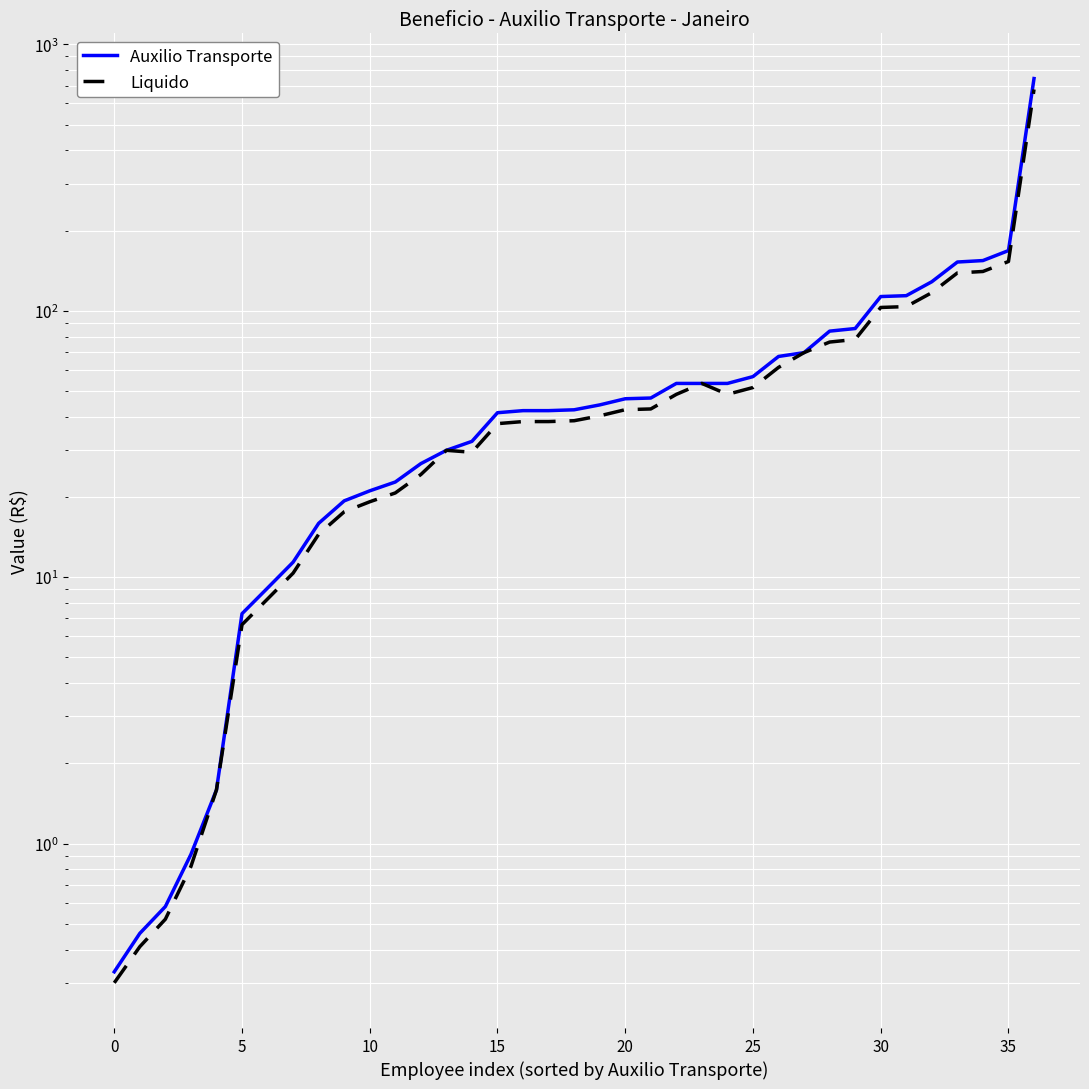

What is the difference between the maximum and minimum values in the Auxilio Transporte series?

743.5